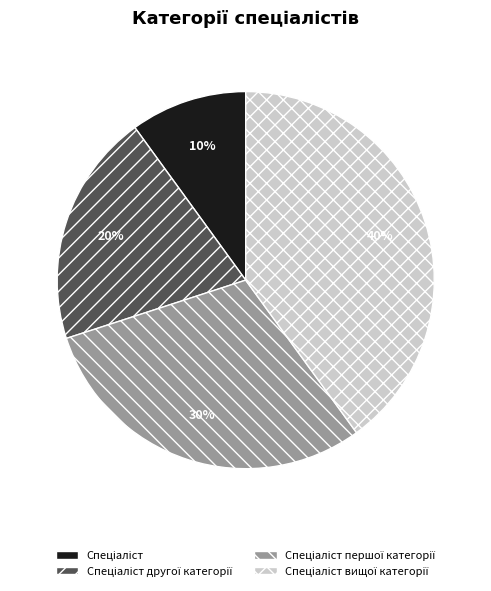

Is there any slice that represents more than half of the pie?

No